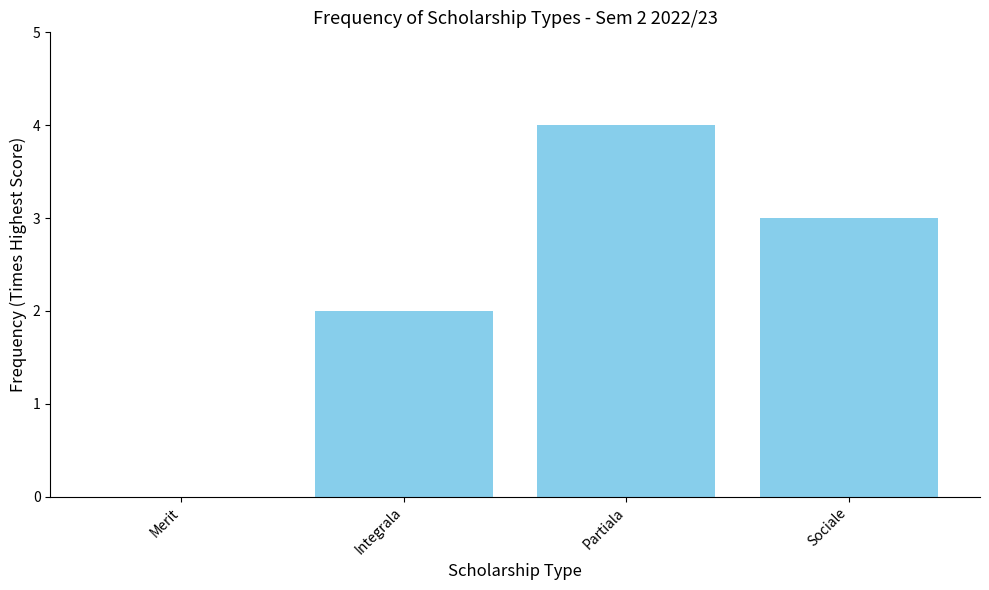

What is the greatest value displayed?

4